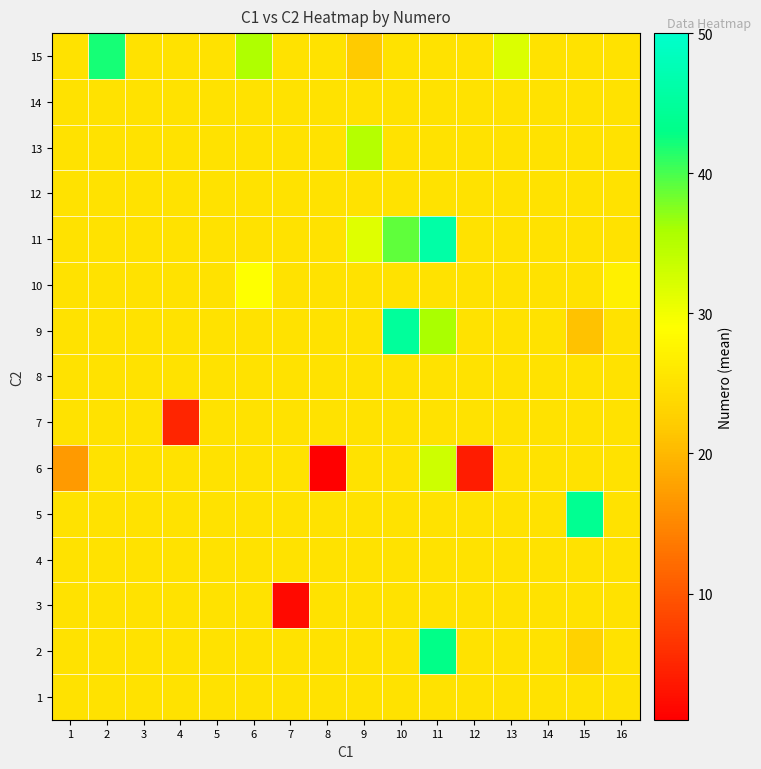

Count the number of data series in this chart.

15